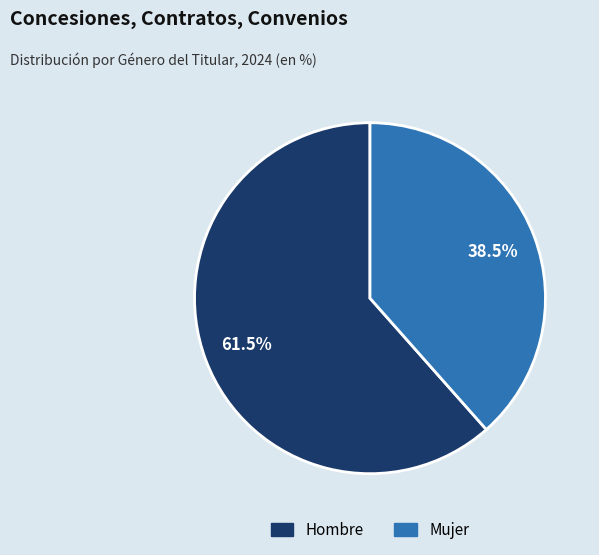

To the nearest percent, what is the combined percentage of Hombre and Mujer?

100%